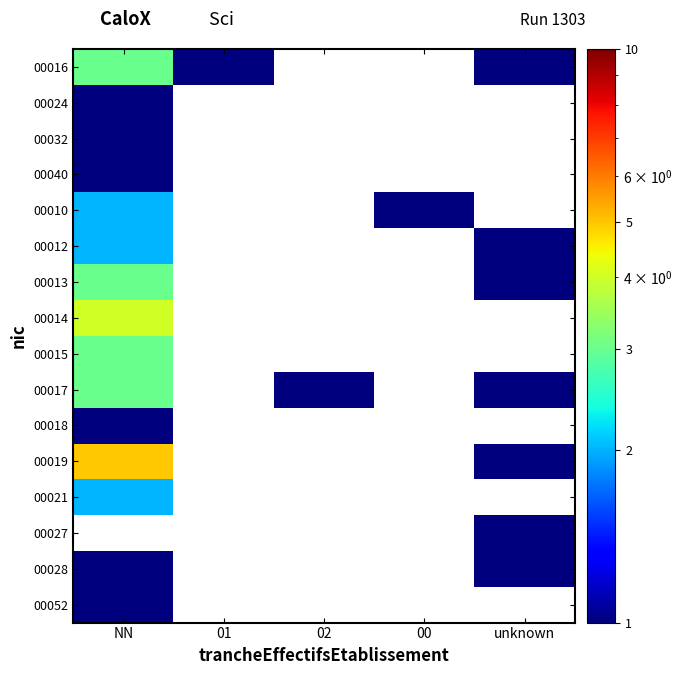

How many values in 00019 are above zero?

2